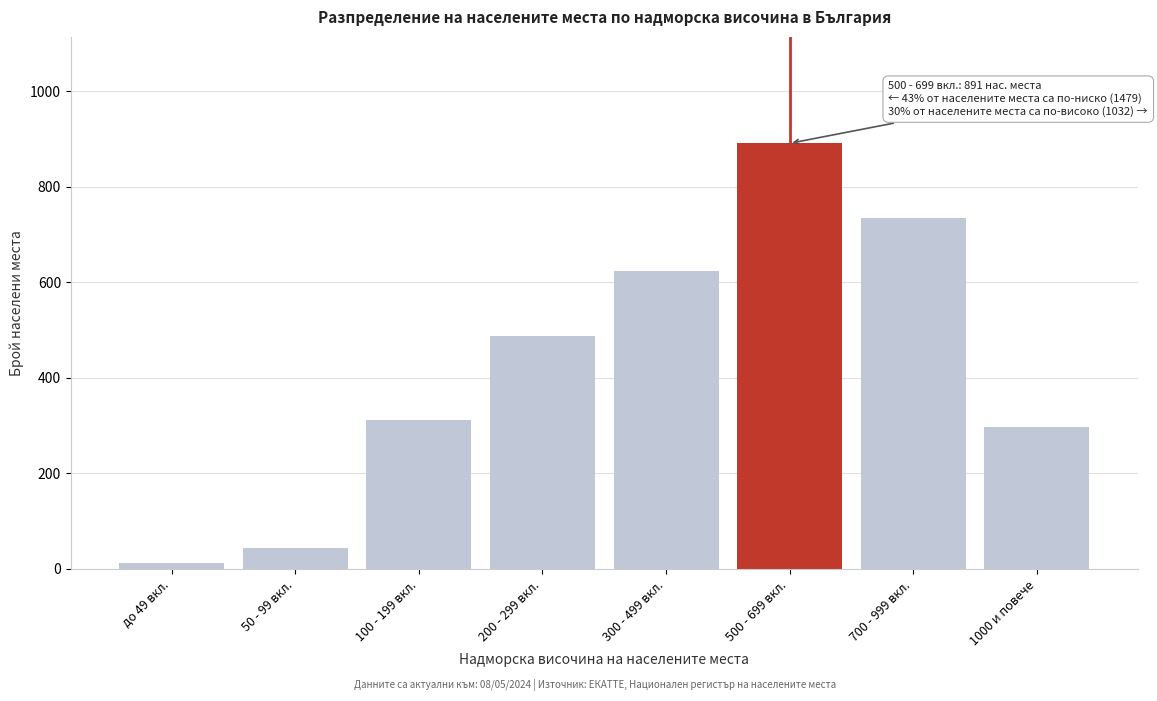

Reading right to left, what are all the values shown in this chart?

298	734	891	623	487	312	45	12